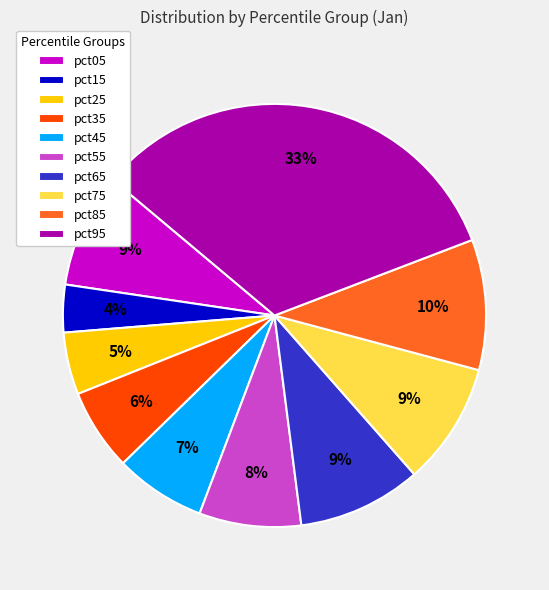

What is the largest slice in the pie chart?

pct95